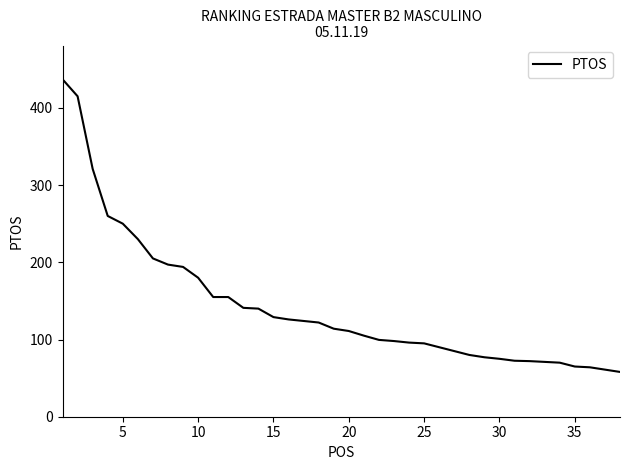

What is the maximum value shown in the chart?

437.0